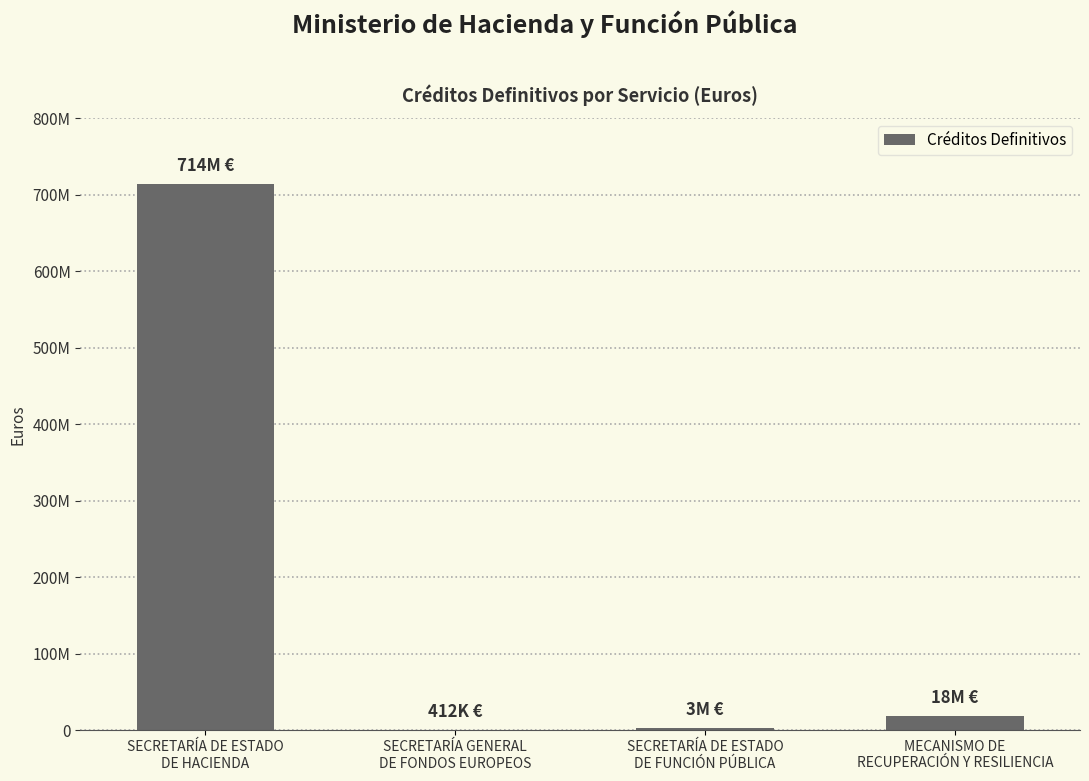

What is the smallest value displayed?

412428.0